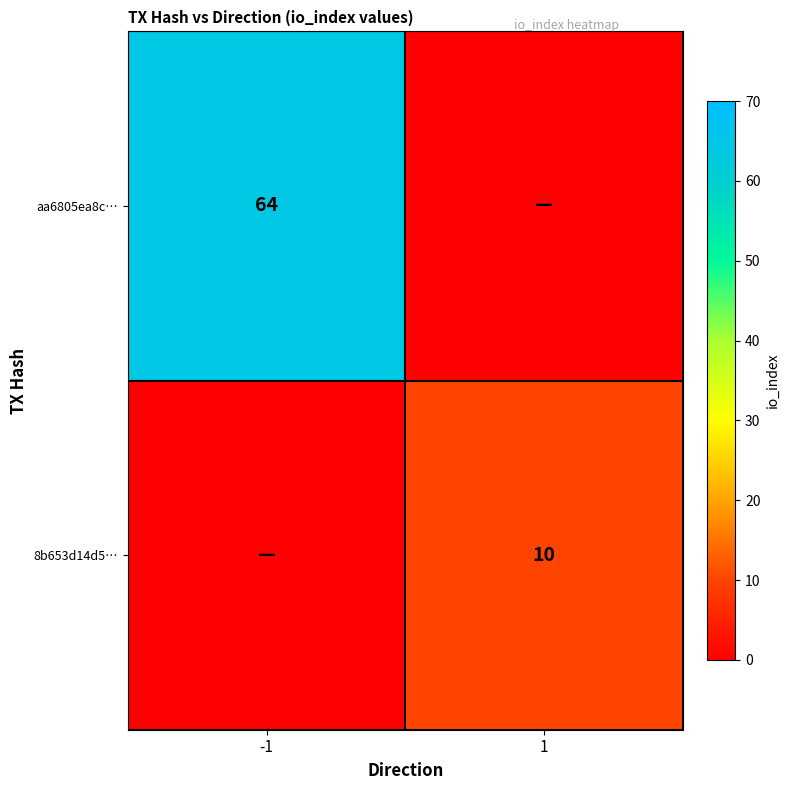

True or false: 8b653d14d5… has a value of 10 at 1.

True